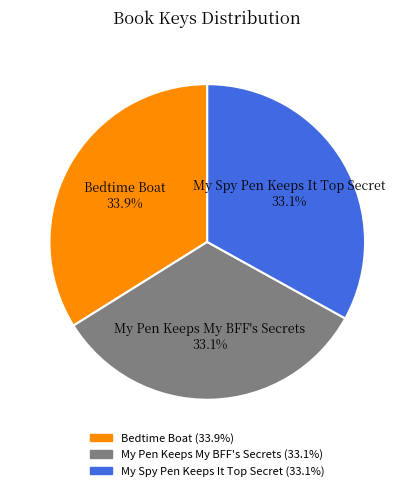

Which category has the biggest portion of the pie?

Bedtime Boat